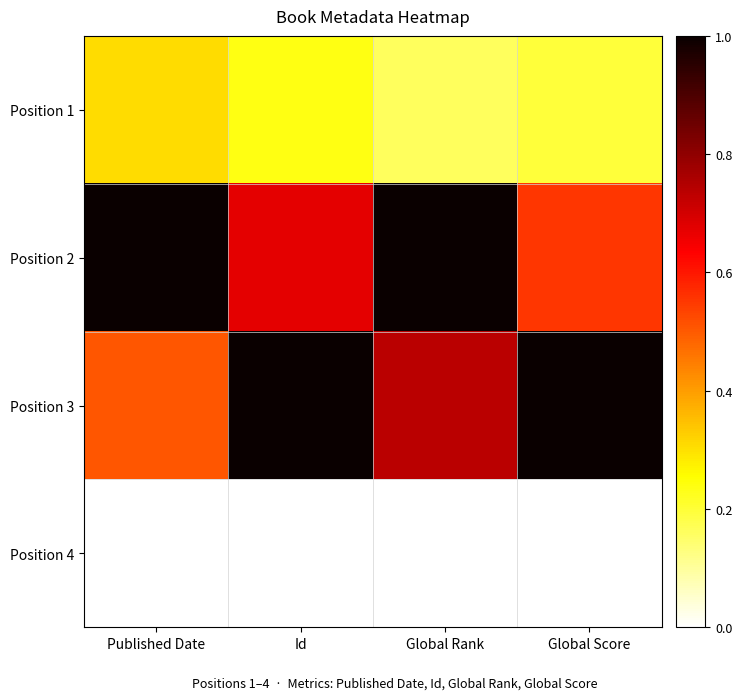

What is the spread (max minus min) of values at Published Date?

1.0